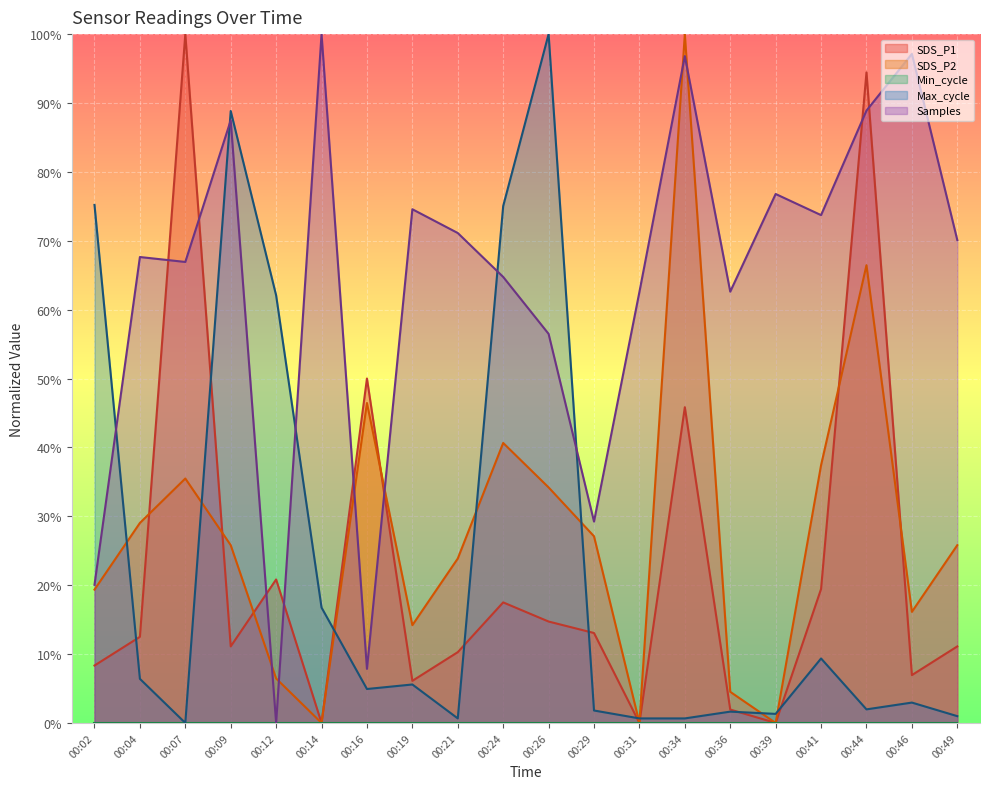

How many intersections are there between SDS_P1 and Max_cycle?

9